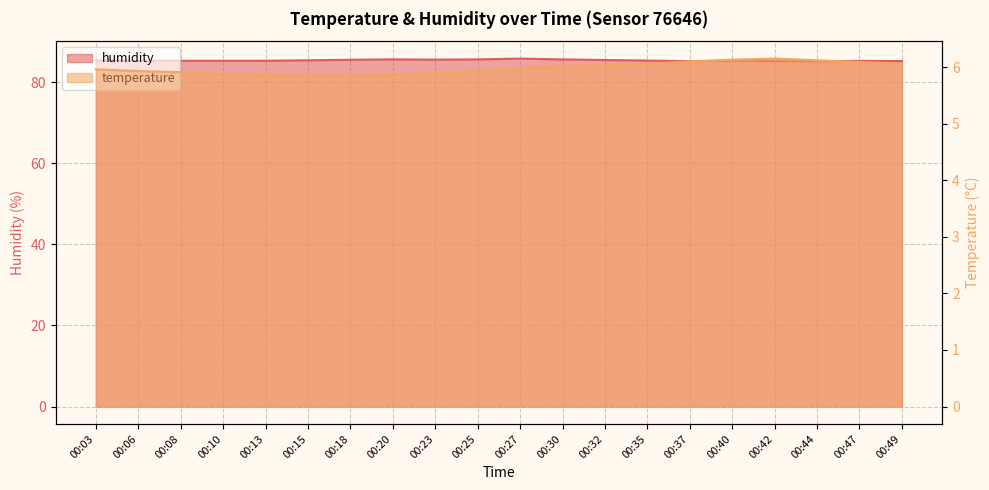

How many humidity values are between 85 and 86?

20